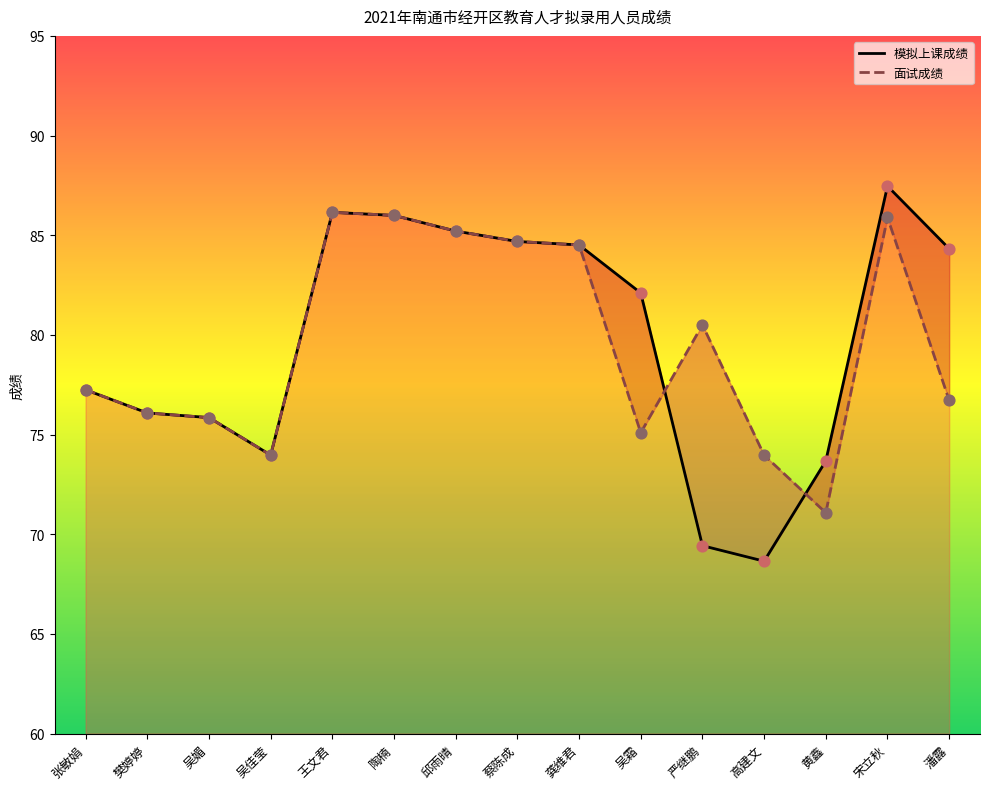

Which series reaches the maximum Y coordinate?

模拟上课成绩